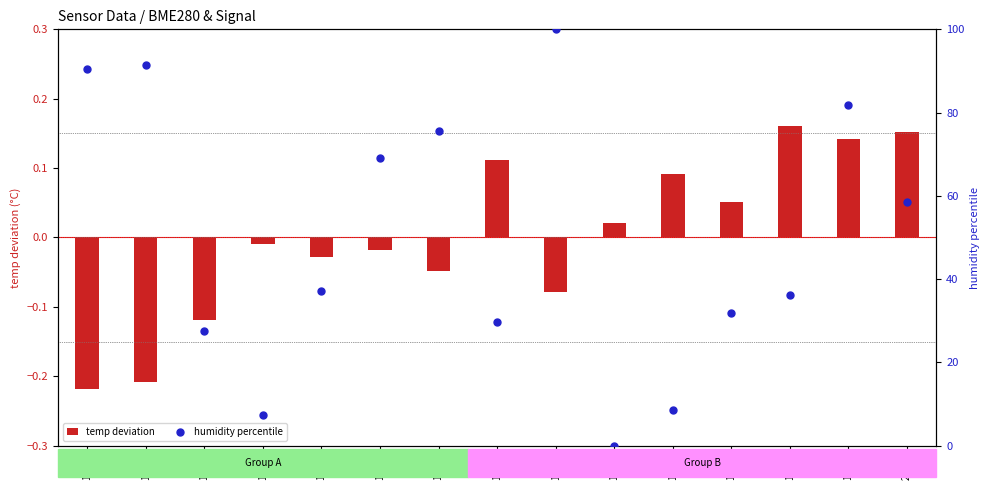

Which series contains the highest Y value?

humidity percentile